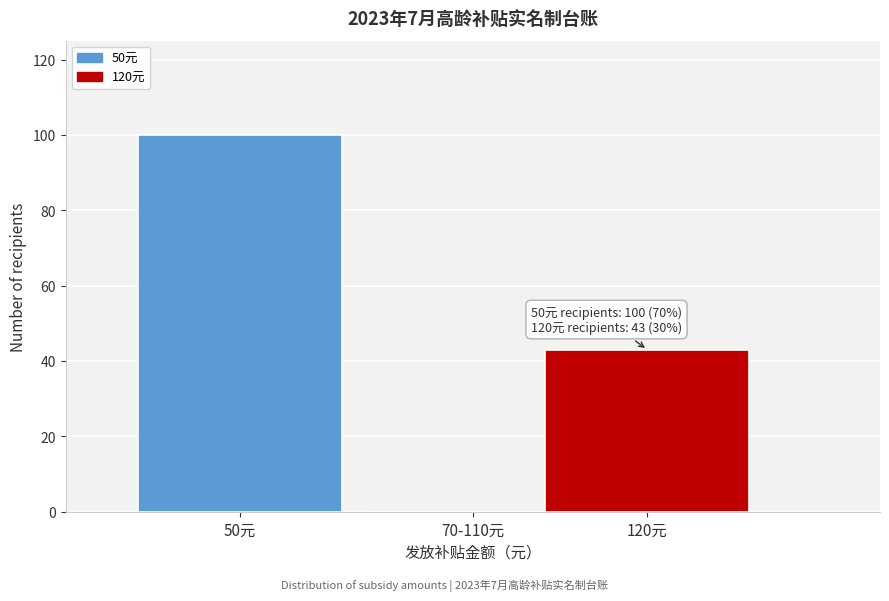

Reading left to right, what are all the values shown in this chart?

50元=100	70-110元=0	120元=43